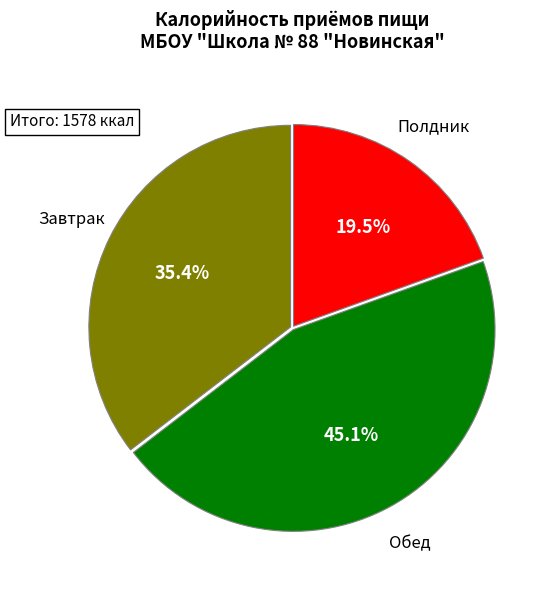

Which category has the biggest portion of the pie?

Обед